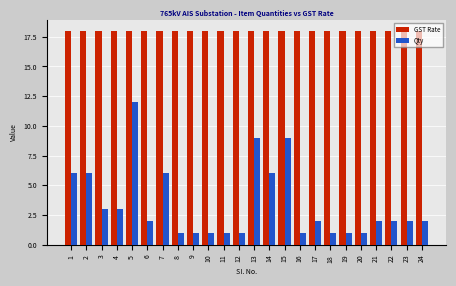

What is the spread (max minus min) of values at 4?

15